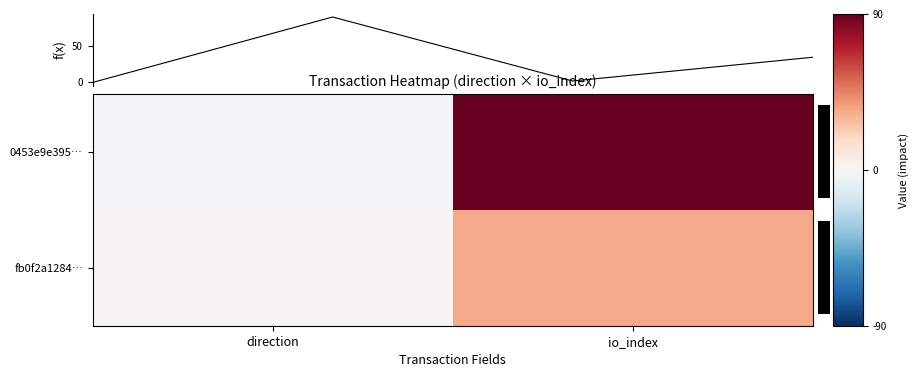

What is the difference between the fb0f2a128465dac7d743411e3b5ec216415f1c0 values at direction and io_index?

33